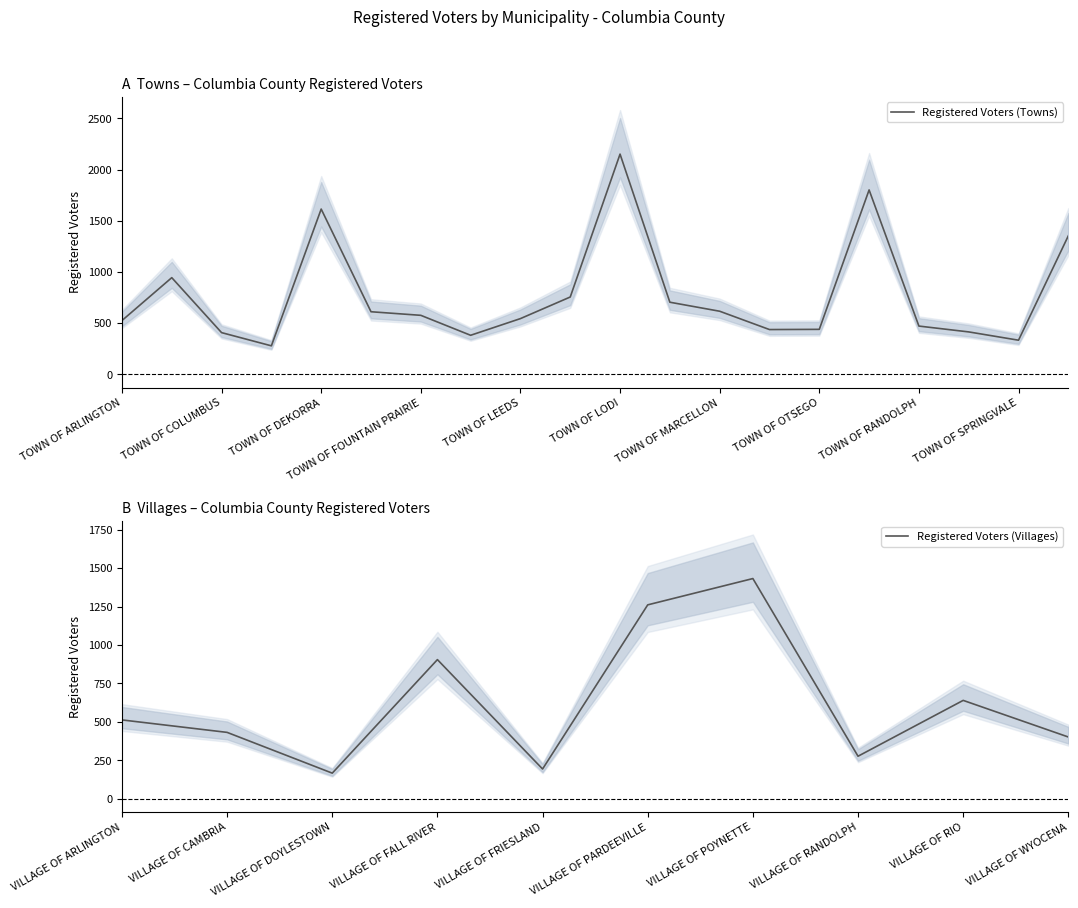

True or false: Registered Voters (Towns) has a value of 125 at TOWN OF MARCELLON.

False